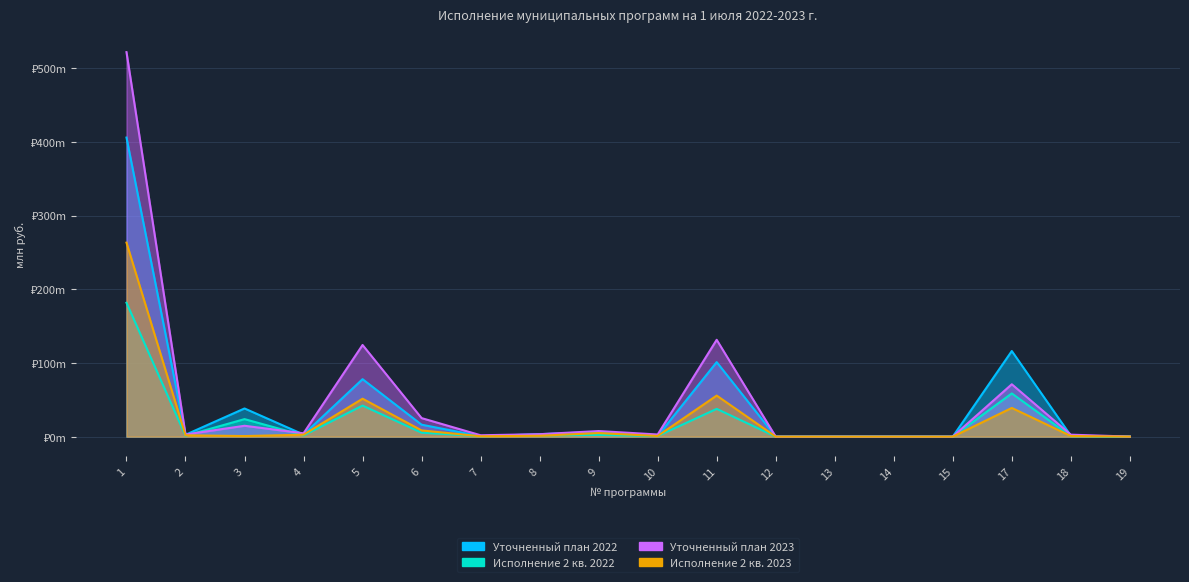

List the series in order of their peak value, lowest first.

Исполнение 2 кв. 2022, Исполнение 2 кв. 2023, Уточненный план 2022, Уточненный план 2023